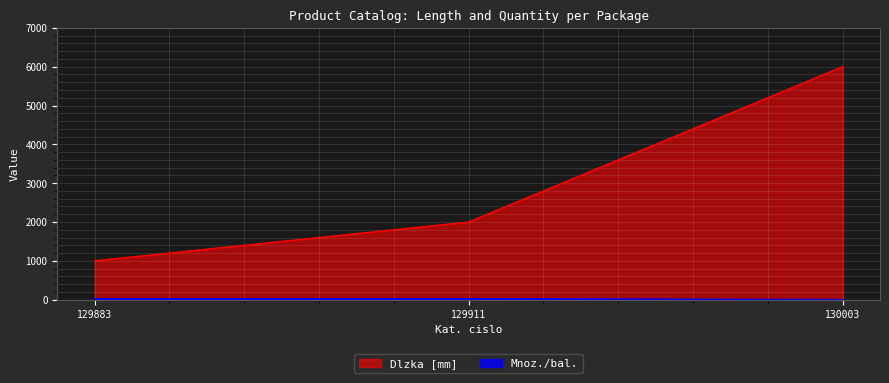

Where is Dlzka [mm] nearest to the value 3500?

129911